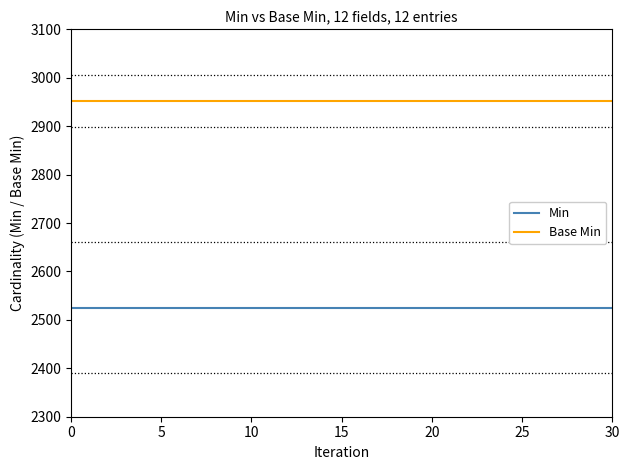

What is the greatest value displayed?

2952.5